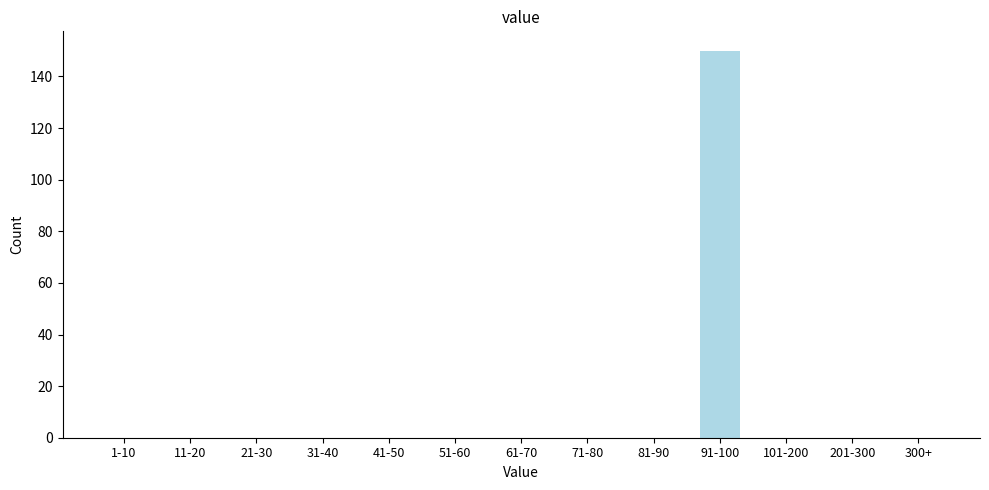

Reading left to right, what are all the values shown in this chart?

1-10=0	11-20=0	21-30=0	31-40=0	41-50=0	51-60=0	61-70=0	71-80=0	81-90=0	91-100=150	101-200=0	201-300=0	300+=0